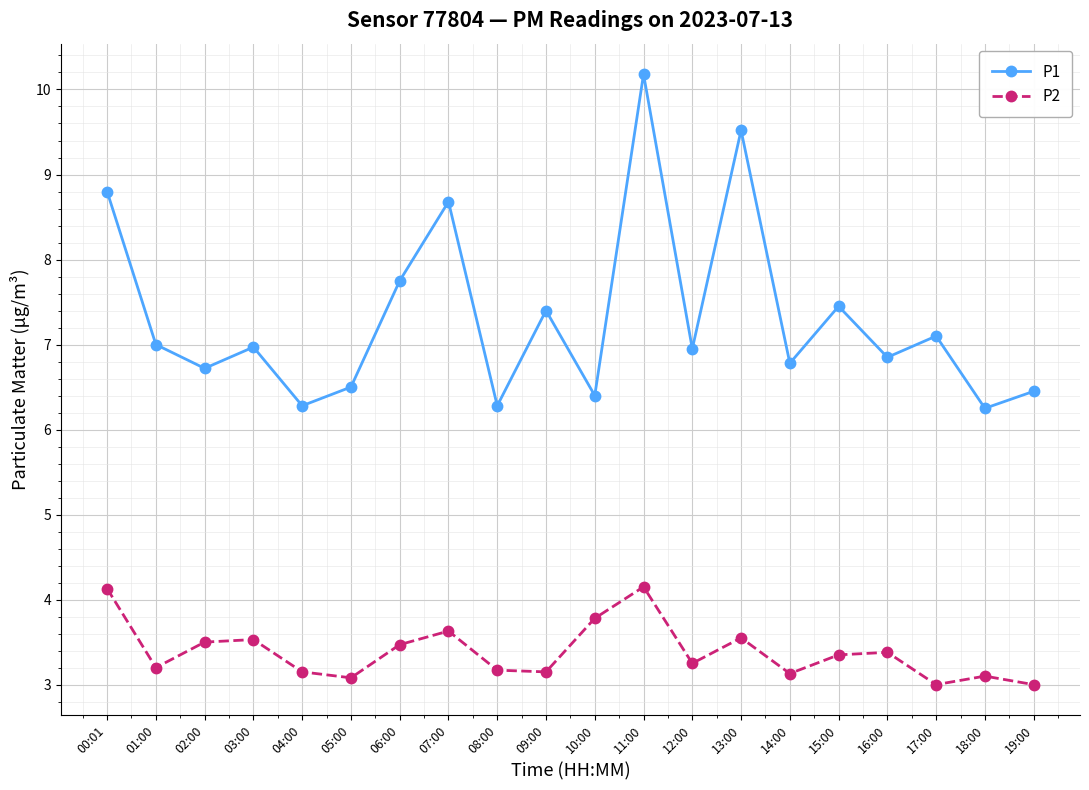

Is it true that P2 equals 5.1 at 14:00?

False